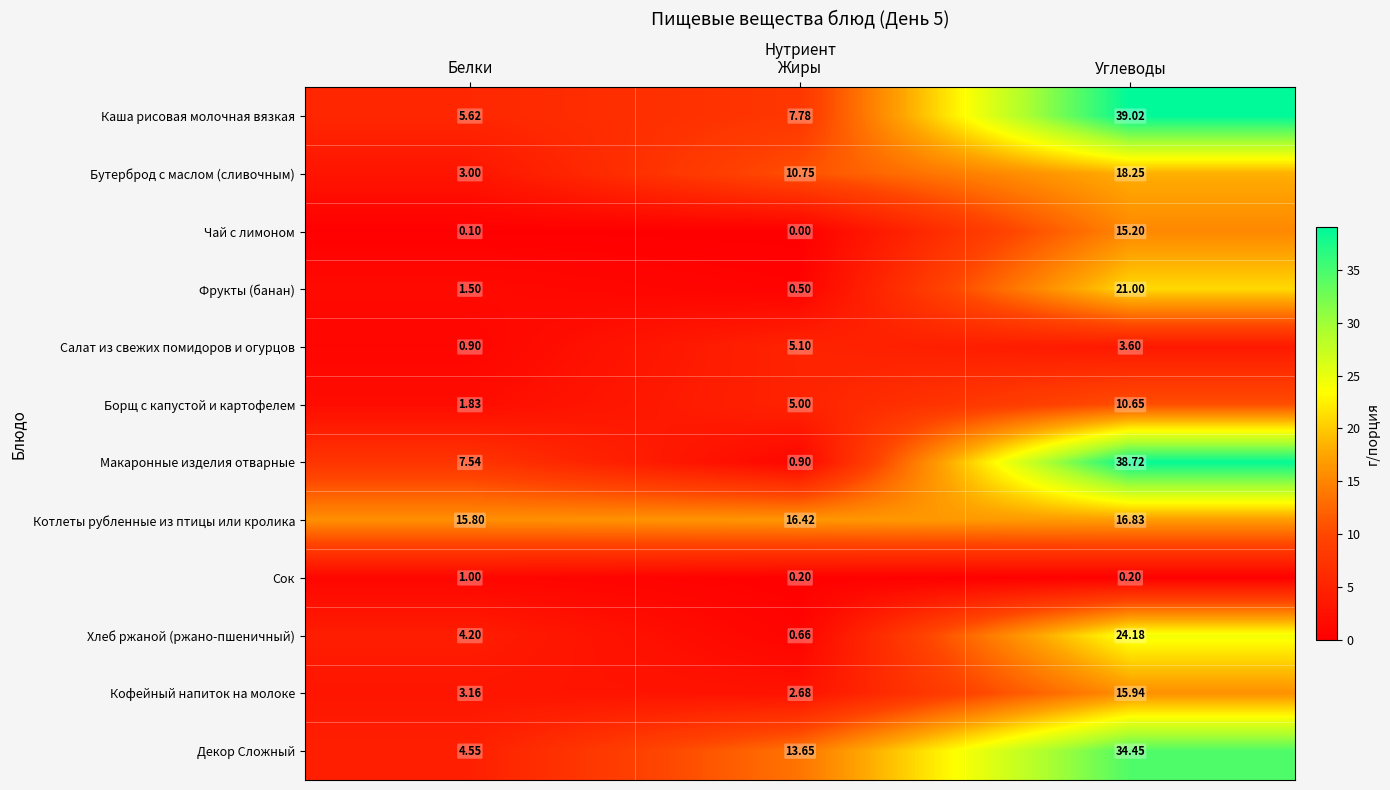

At which label does Салат из свежих помидоров и огурцов first exceed 3?

Жиры